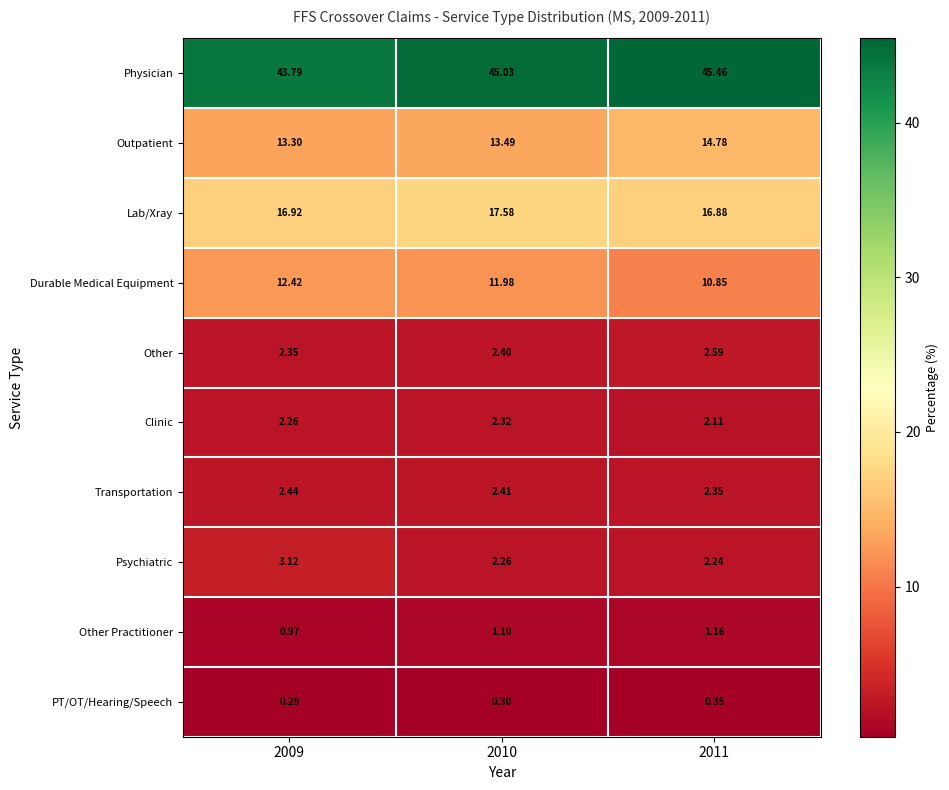

At 2010, list the series in order from smallest to largest.

PT/OT/Hearing/Speech, Other Practitioner, Psychiatric, Clinic, Other, Transportation, Durable Medical Equipment, Outpatient, Lab/Xray, Physician